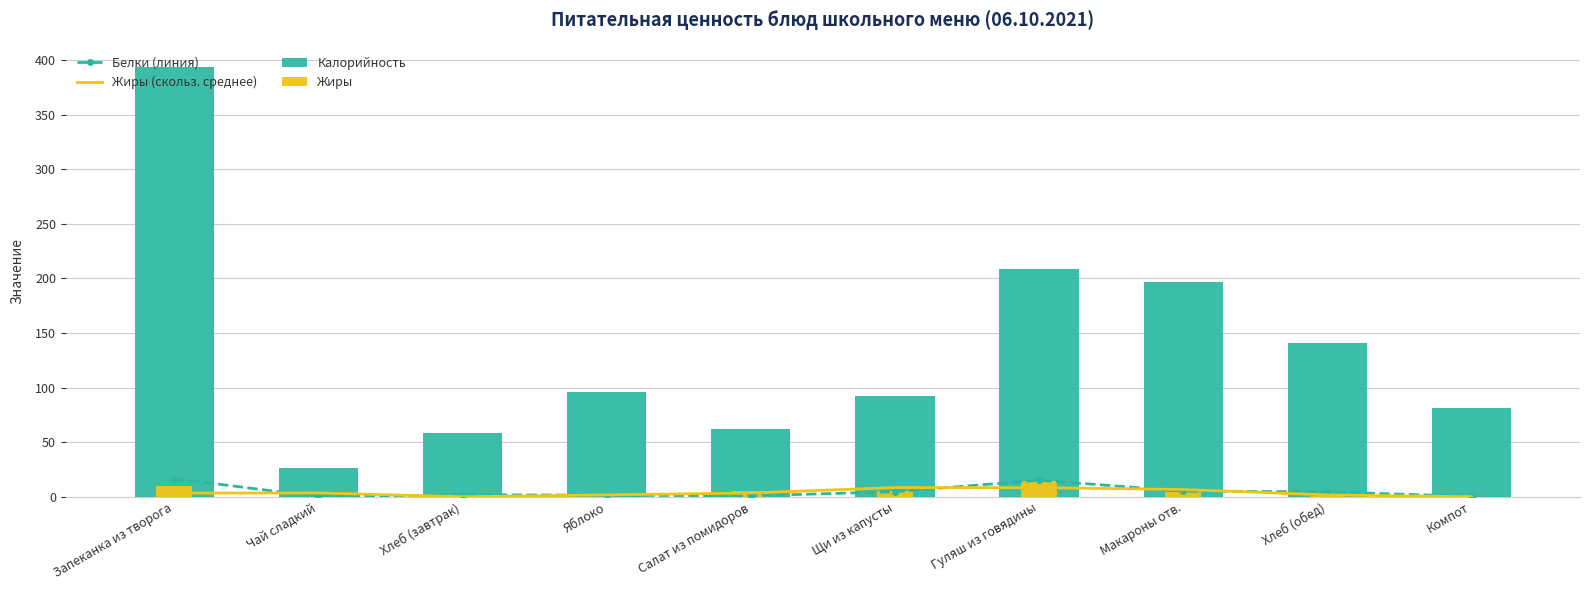

True or false: Калорийность has a value of 71.5 at Макароны отв..

False